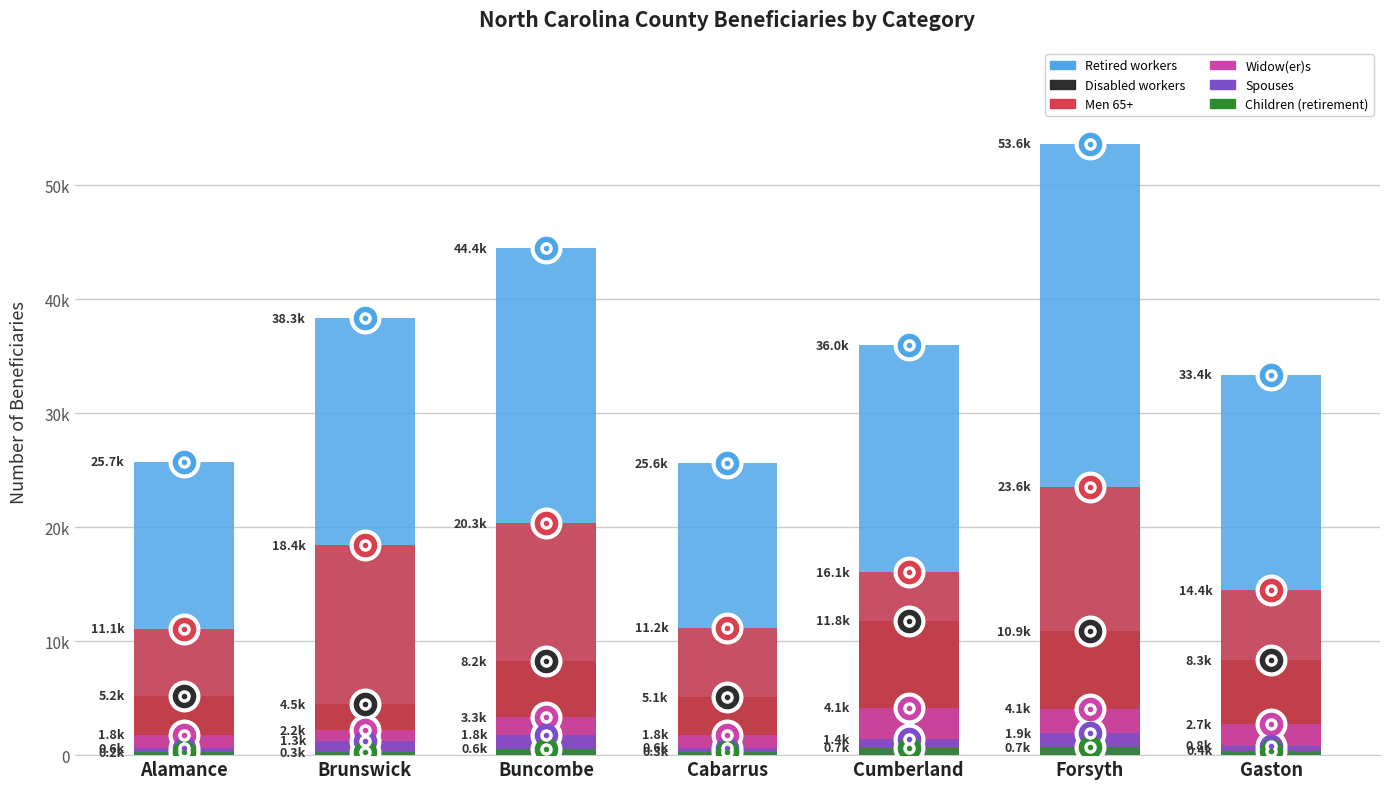

What is the approximate value of Disabled workers at Forsyth, to the nearest 10?

10870